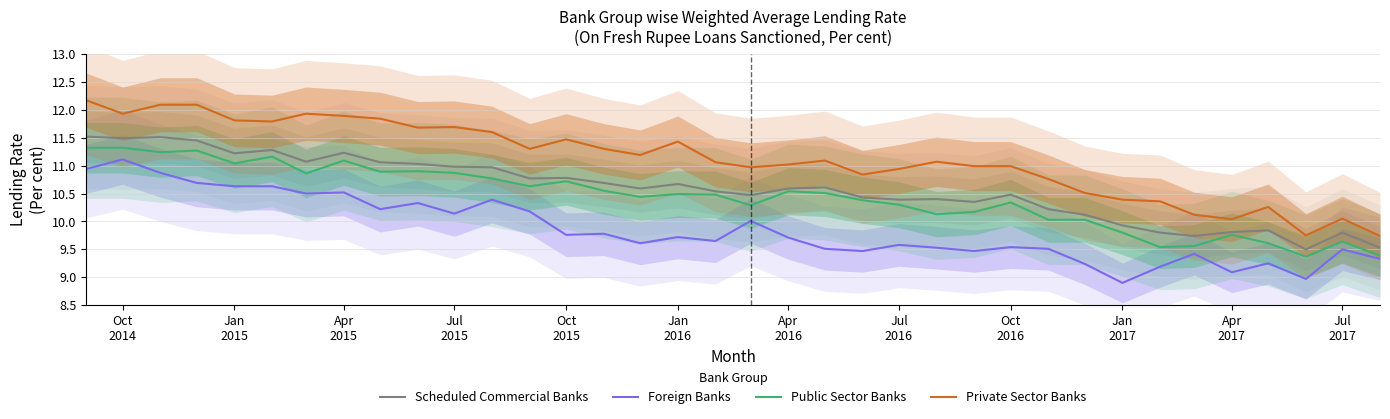

Count the number of data series in this chart.

4